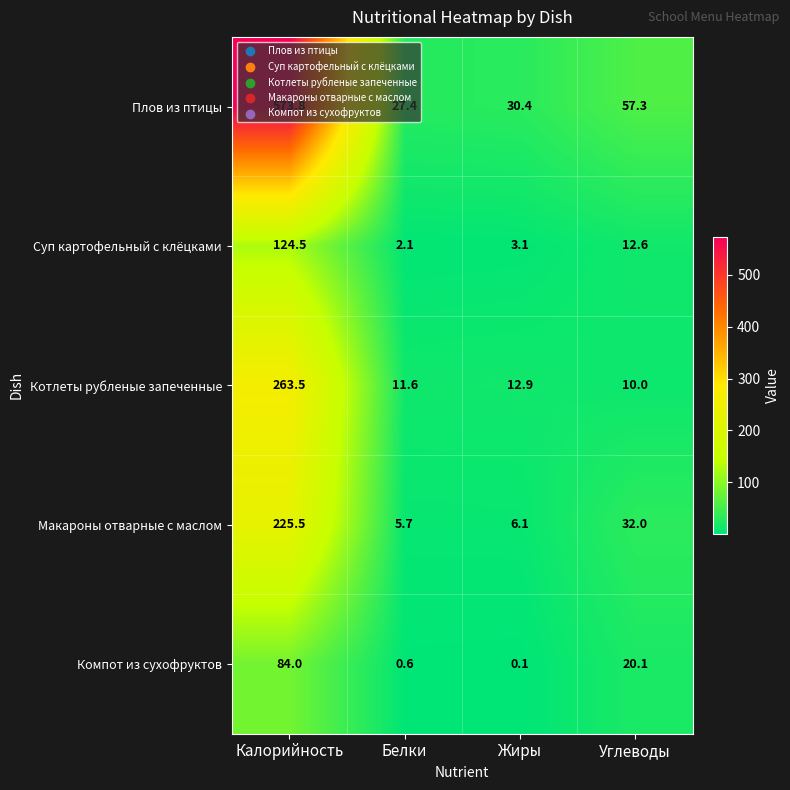

How many data points in Плов из птицы are less than 57?

2